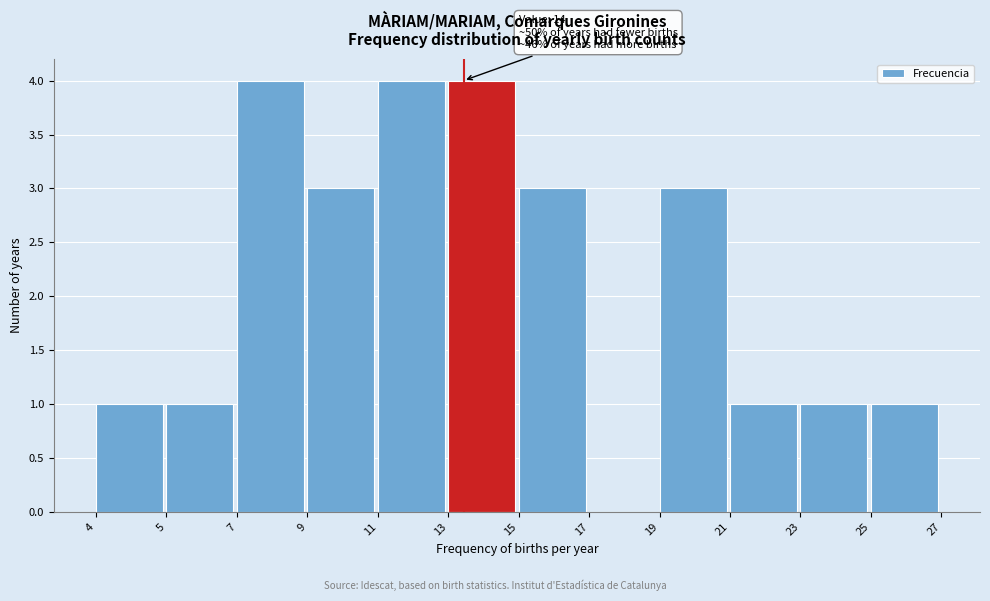

Reading left to right, what are all the values shown in this chart?

4=1	5=1	7=4	9=3	11=4	13=4	15=3	17=0	19=3	21=1	23=1	25=1